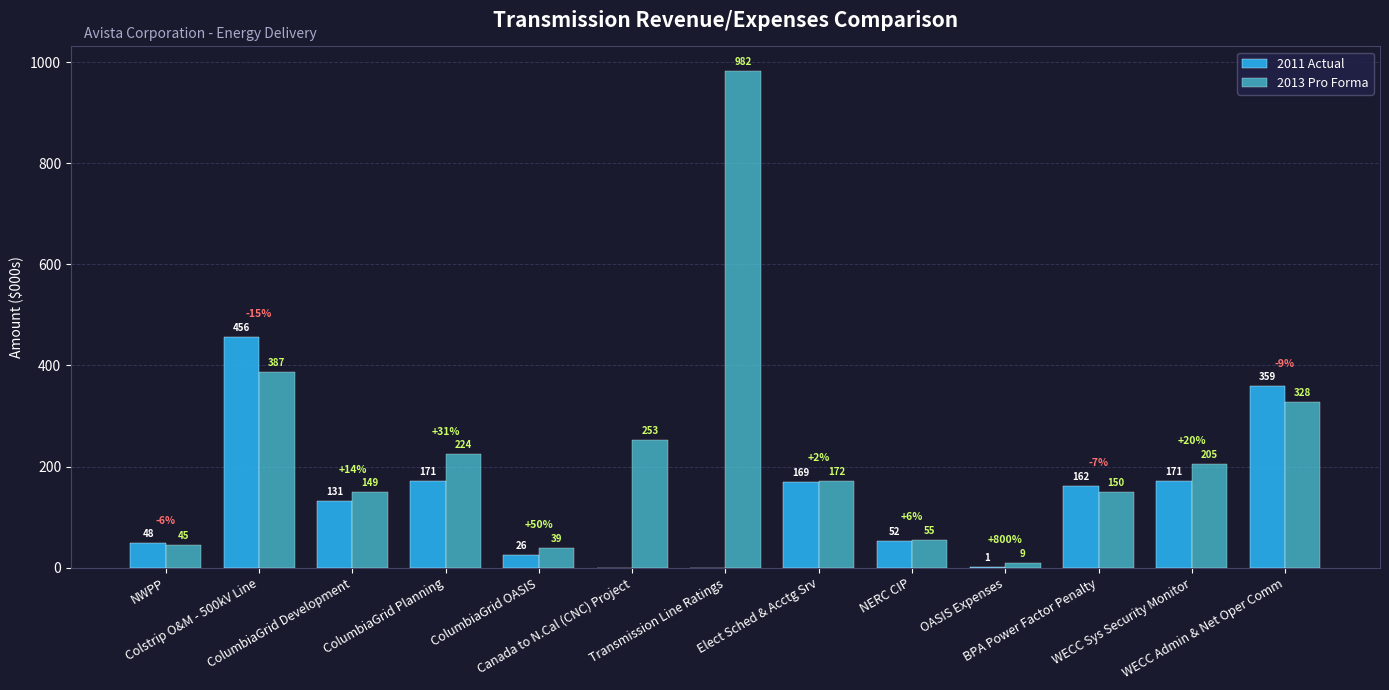

What is the difference between the 2013 Pro Forma values at NWPP and OASIS Expenses?

36